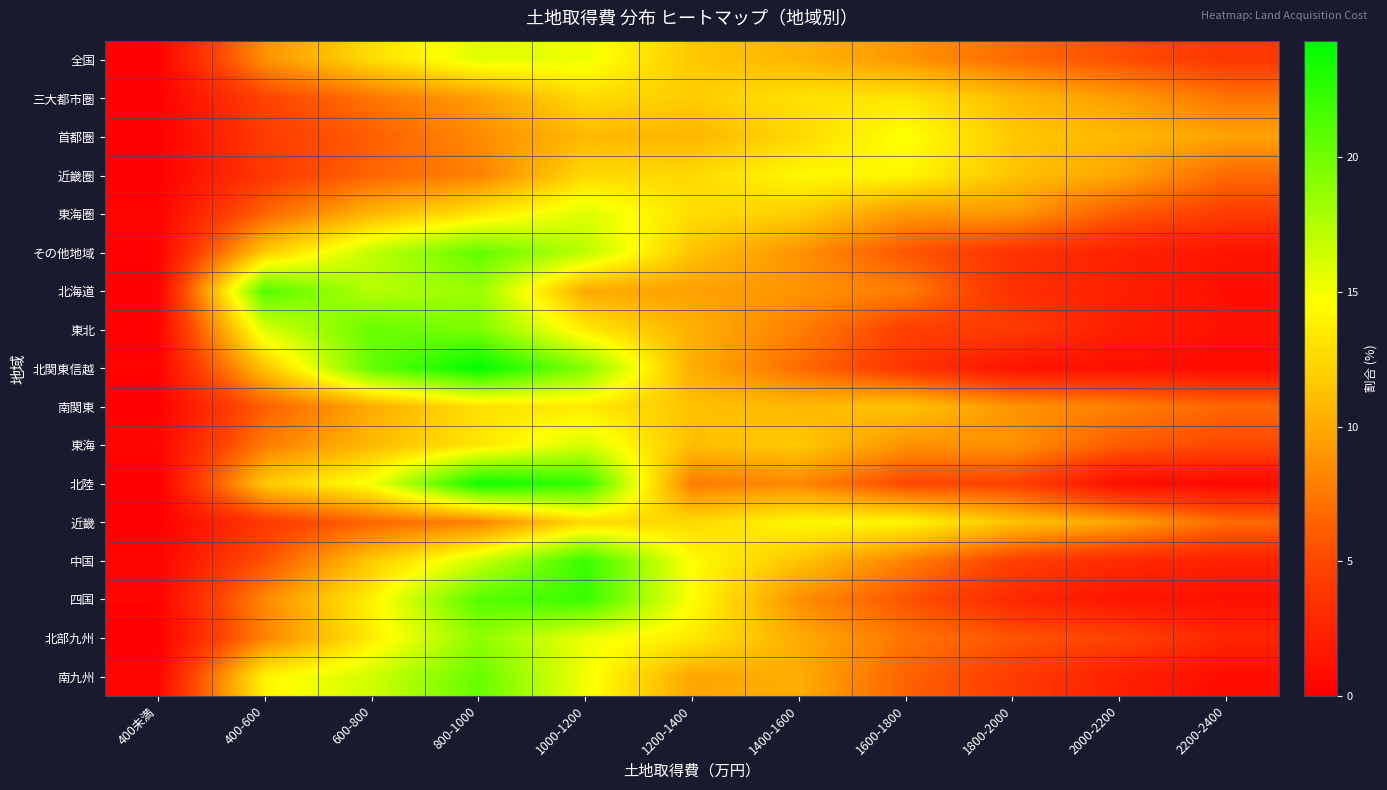

Which series has the largest range (max minus min)?

北関東信越